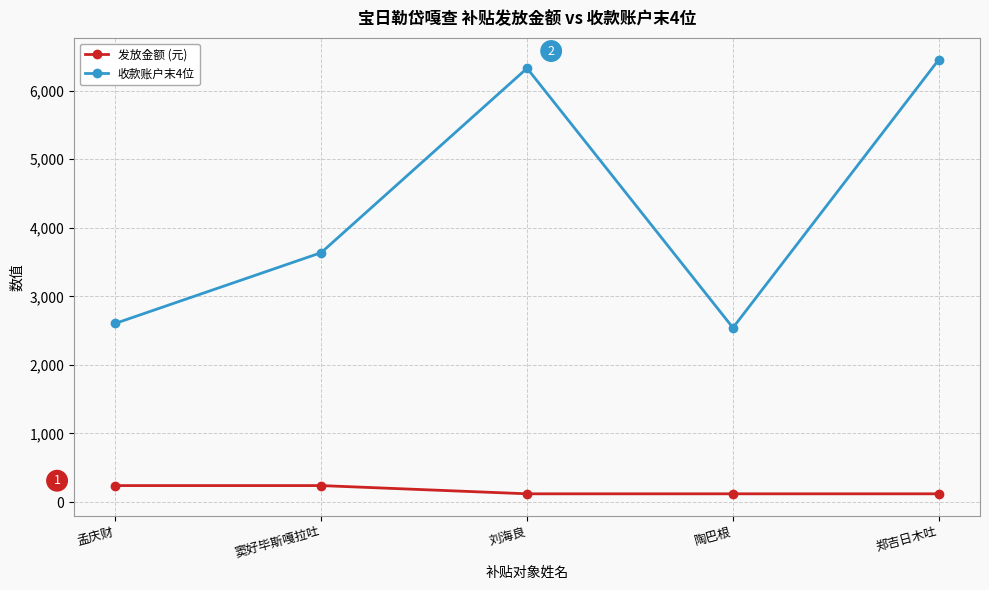

Reading left to right, transcribe all the data shown in this chart.

发放金额 (元): 孟庆财=240	窦好毕斯嘎拉吐=240	刘海良=120	陶巴根=120	郑吉日木吐=120
收款账户末4位: 孟庆财=2606	窦好毕斯嘎拉吐=3638	刘海良=6328	陶巴根=2542	郑吉日木吐=6454